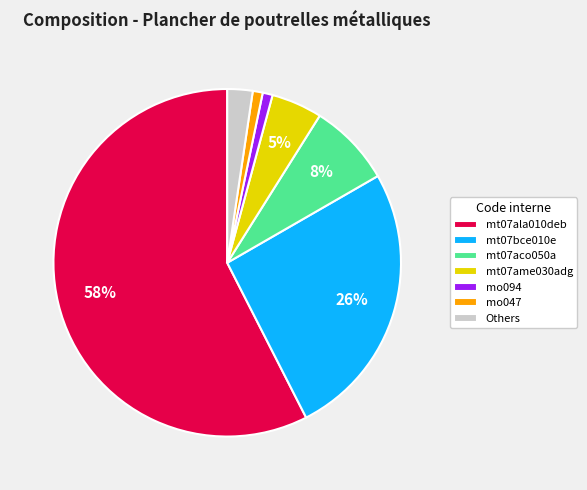

To the nearest percent, what is the average slice percentage?

14%